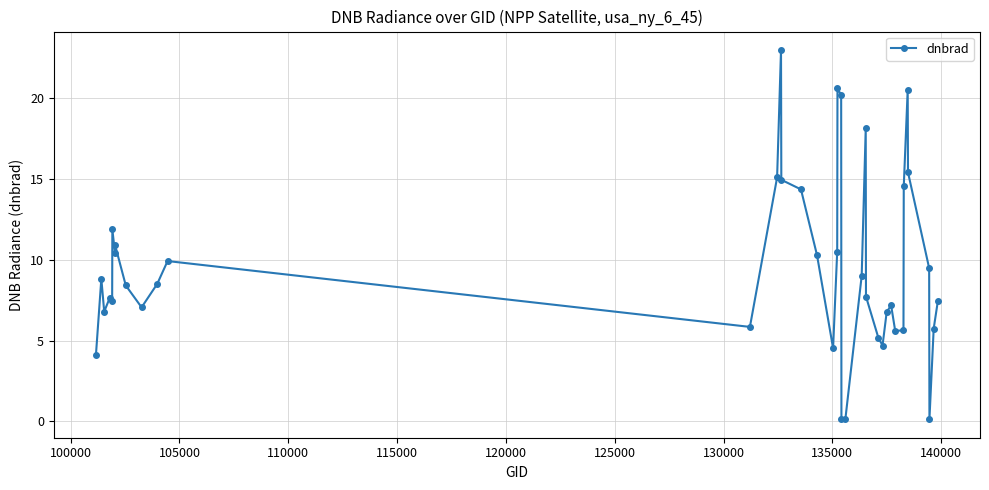

Does the chart display data point markers on the line(s)?

Yes